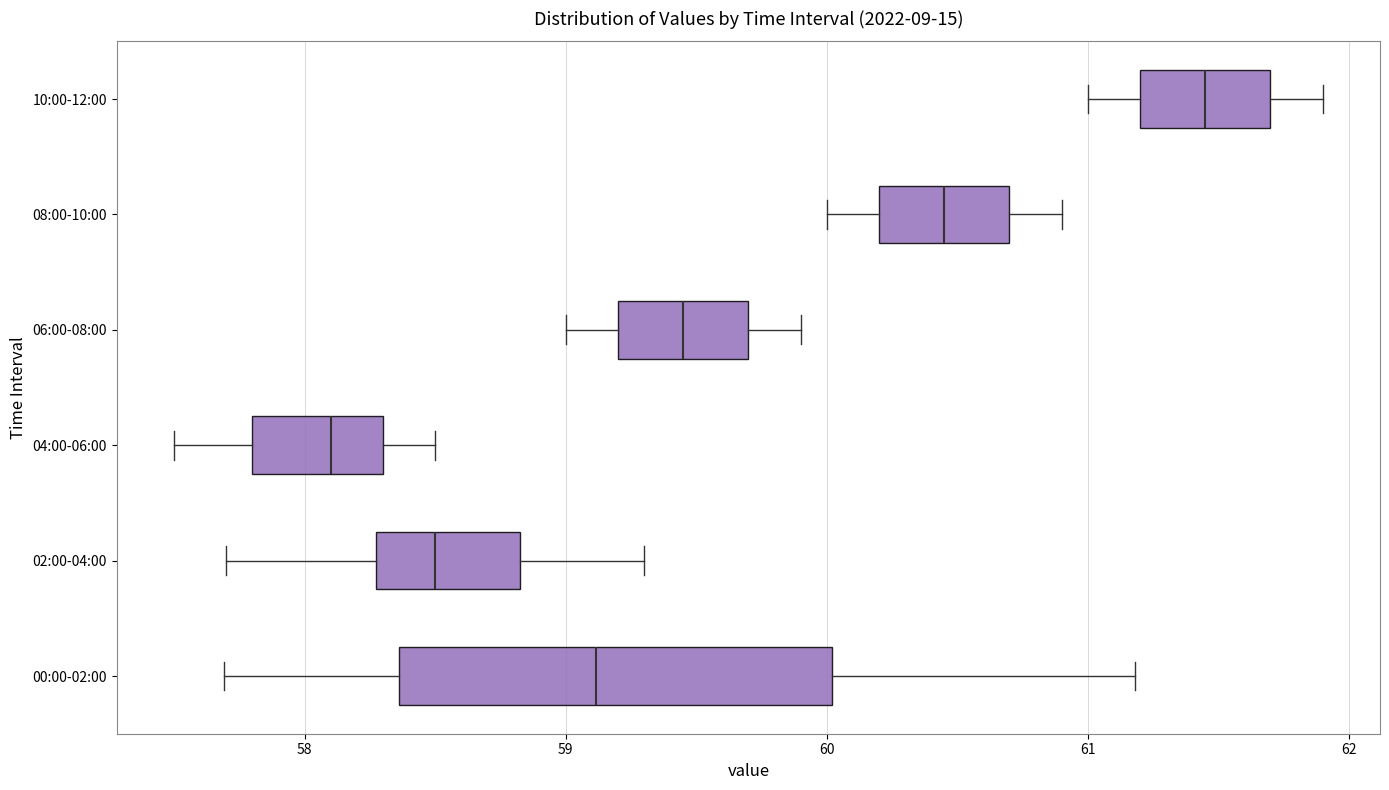

Reading bottom to top, transcribe this box plot: for each box, give where its median line is, the range the box spans, and where its two whiskers end, as read against the x-axis. The values are not printed on the chart, so give them approximately, as read against the axis.

00:00-02:00: median 59.1, box 58.4 to 60.0, whiskers 57.7 to 61.2
02:00-04:00: median 58.5, box 58.3 to 58.8, whiskers 57.7 to 59.3
04:00-06:00: median 58.1, box 57.8 to 58.3, whiskers 57.5 to 58.5
06:00-08:00: median 59.5, box 59.2 to 59.7, whiskers 59.0 to 59.9
08:00-10:00: median 60.5, box 60.2 to 60.7, whiskers 60.0 to 60.9
10:00-12:00: median 61.5, box 61.2 to 61.7, whiskers 61.0 to 61.9